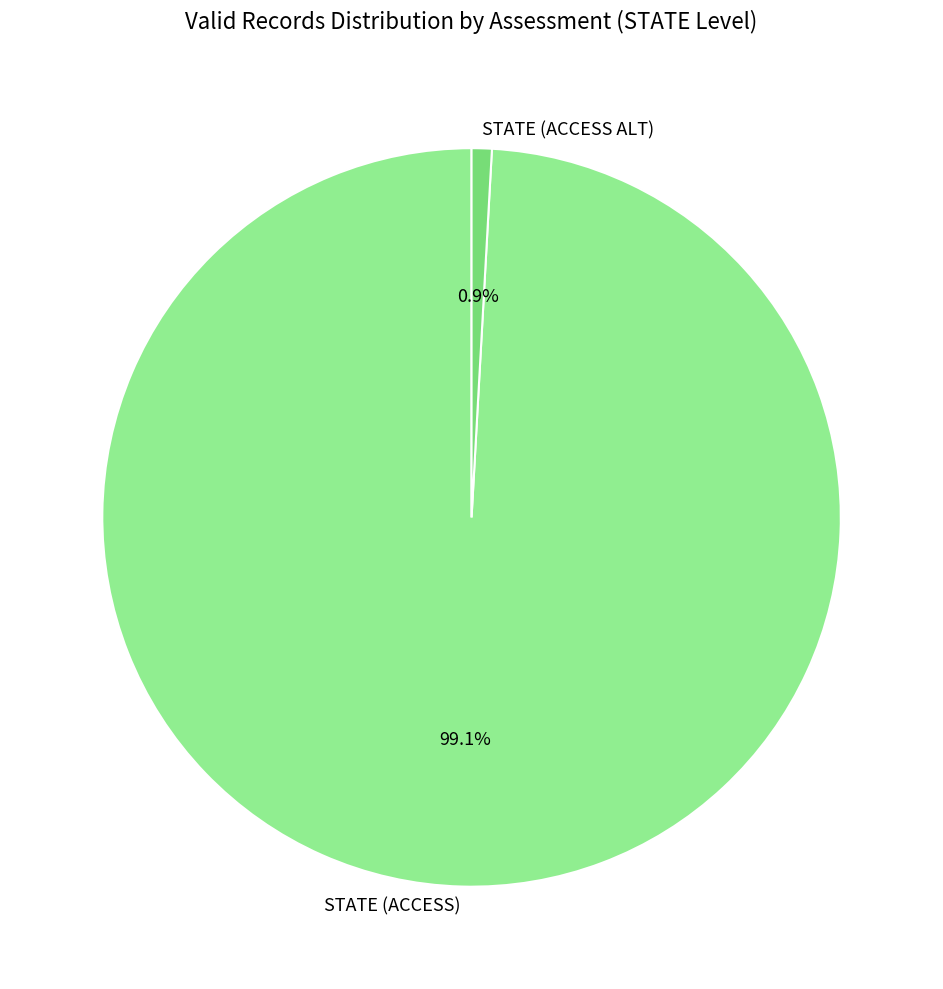

To the nearest percent, what is the difference between the STATE (ACCESS) and STATE (ACCESS ALT) slice percentages?

98%